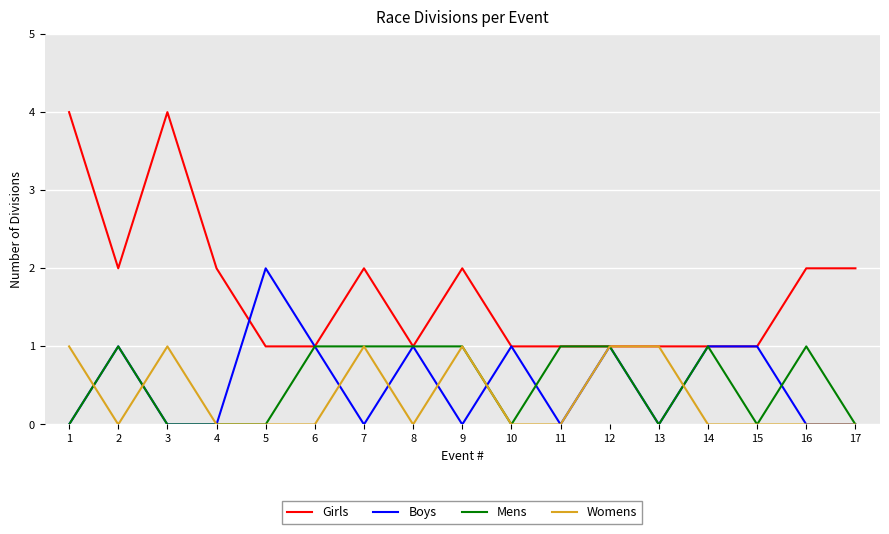

True or false: Womens and Mens cross at least once.

True